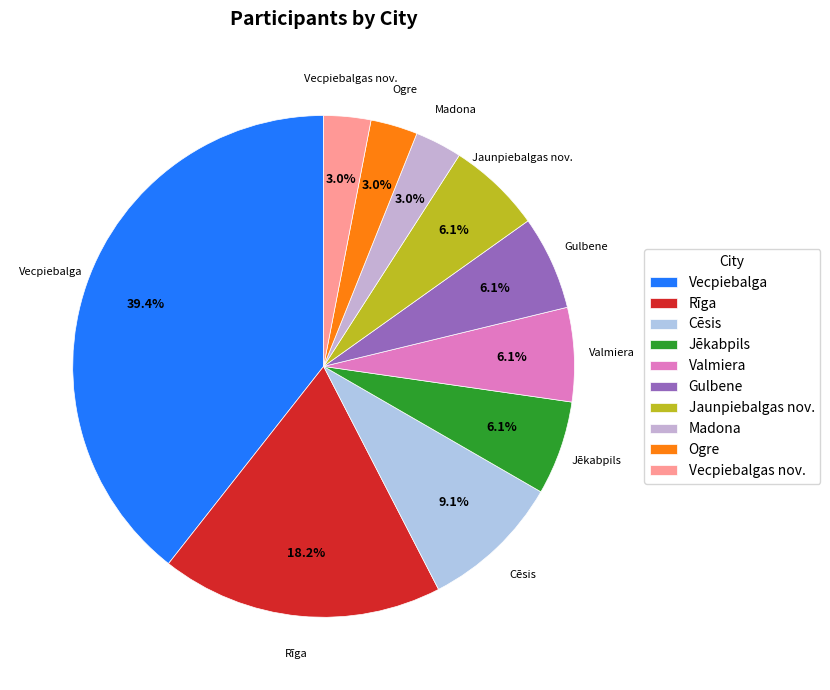

To the nearest percent, what is the difference between the largest and smallest slice percentages?

36%